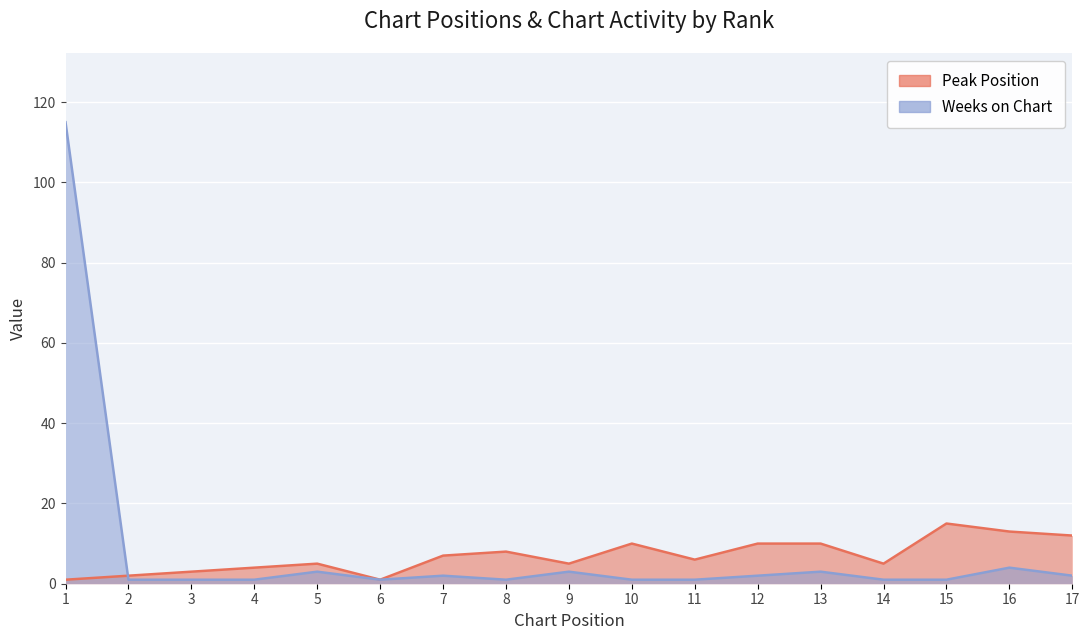

List the labels in order of Peak Position value, largest first.

15, 16, 17, 10, 12, 13, 8, 7, 11, 5, 9, 14, 4, 3, 2, 1, 6